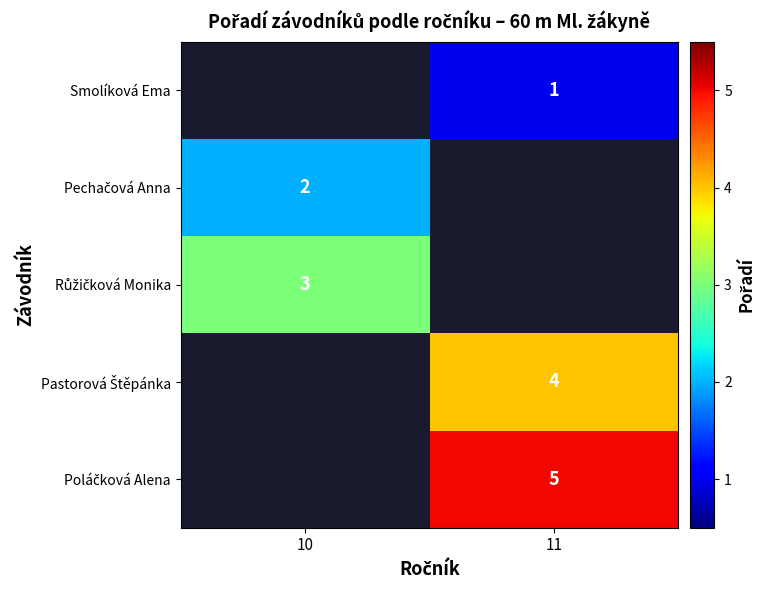

Is it true that Smolíková Ema equals 2 at 11?

False